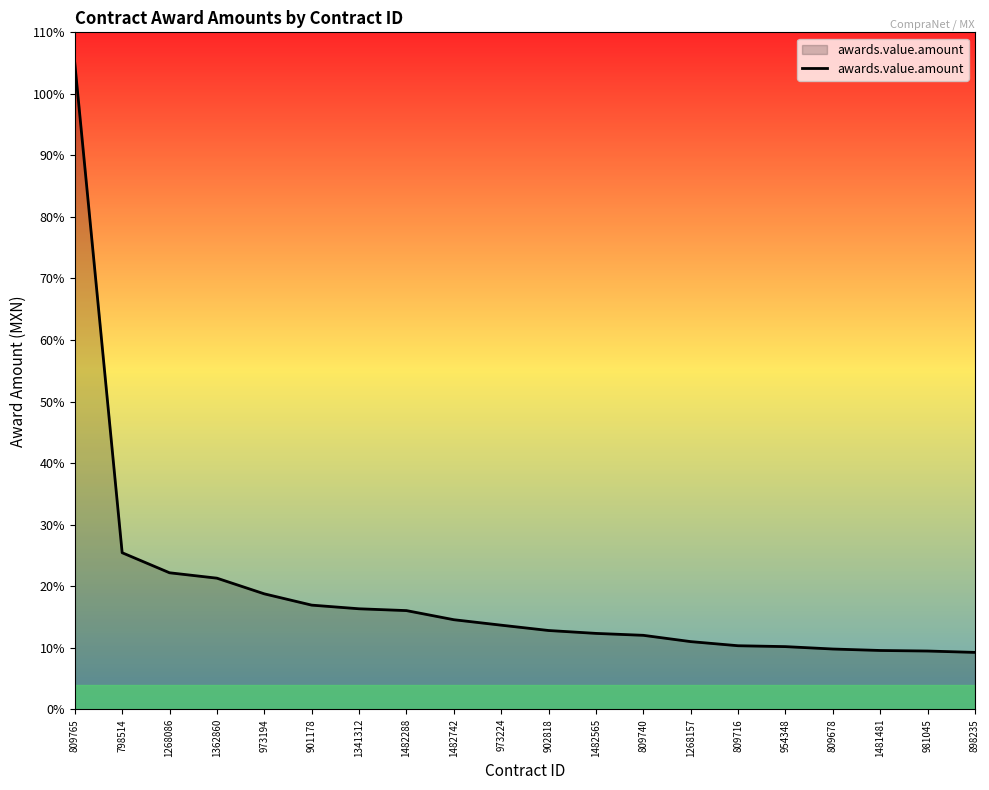

What is the label of the 14th point from the left?

1268157